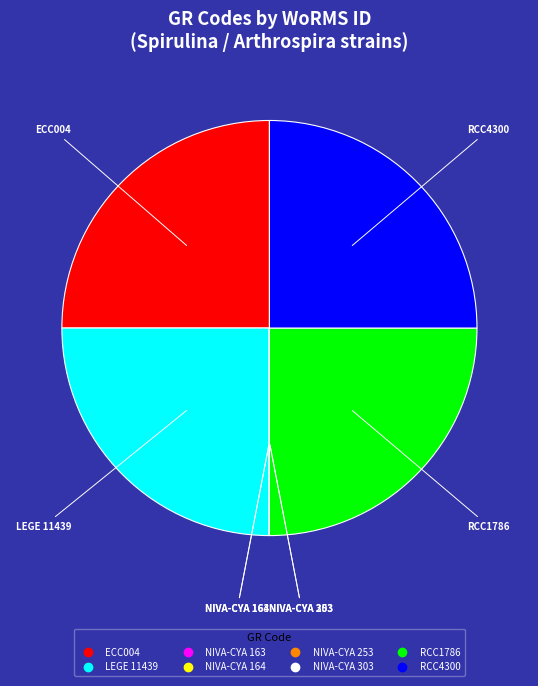

Is LEGE 11439 the majority of the pie?

No